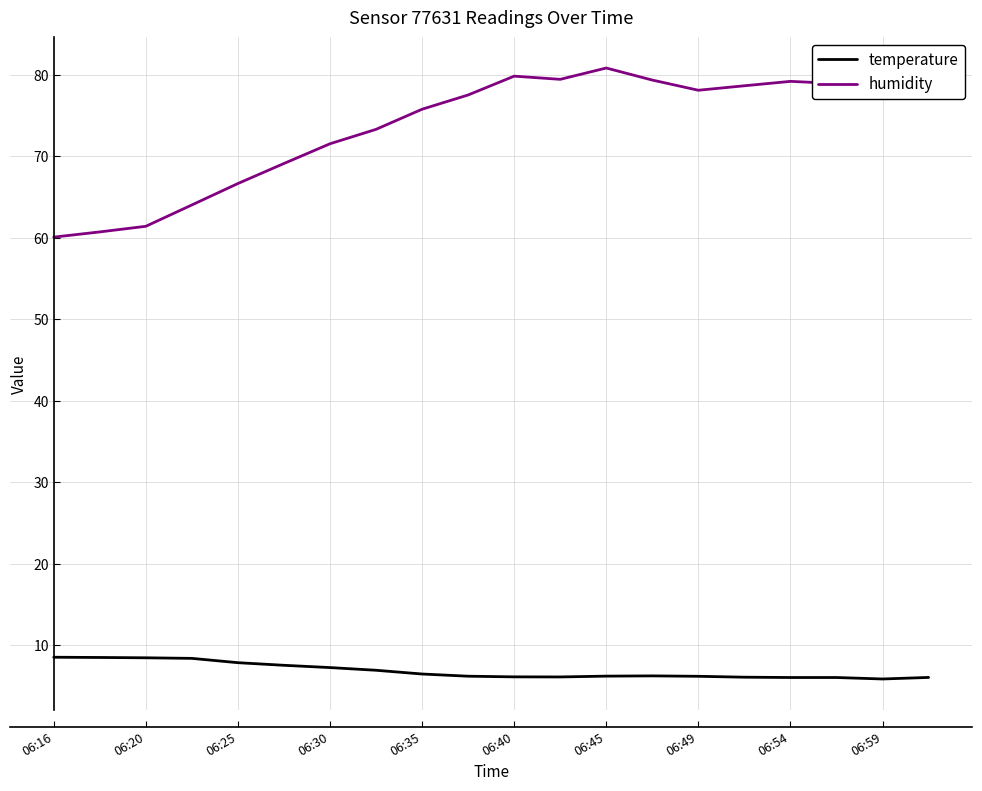

What is the difference between the maximum and minimum values in the humidity series?

20.8